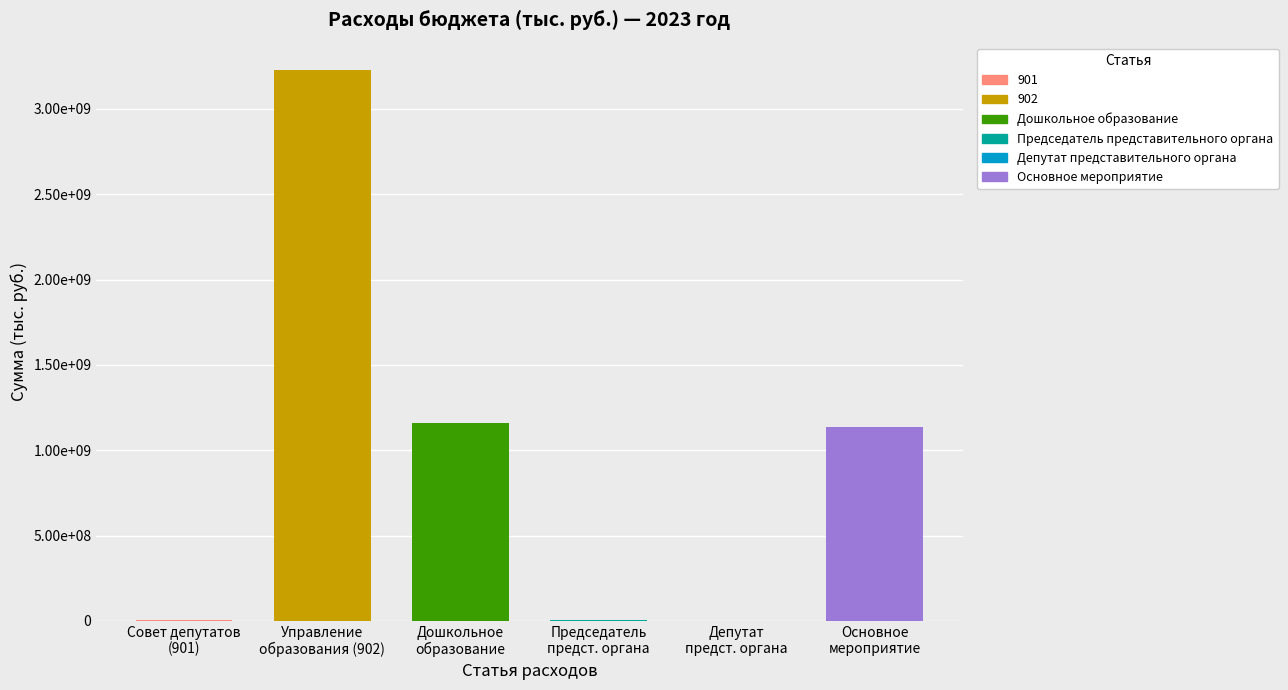

What is the change in value from Депутат представительного органа to Основное мероприятие?

+1132451529.6